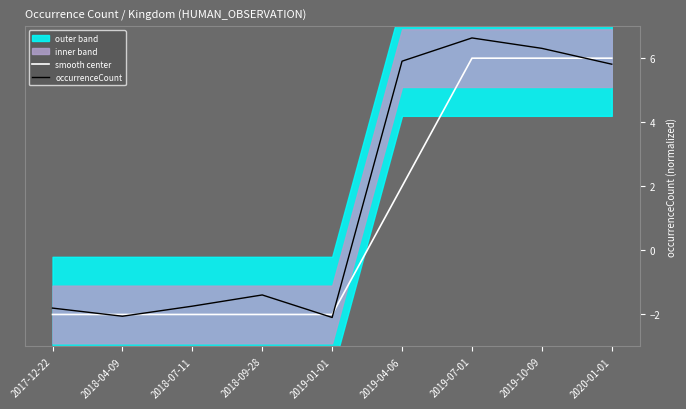

Which category has the lowest value in the occurrenceCount series?

2019-01-01